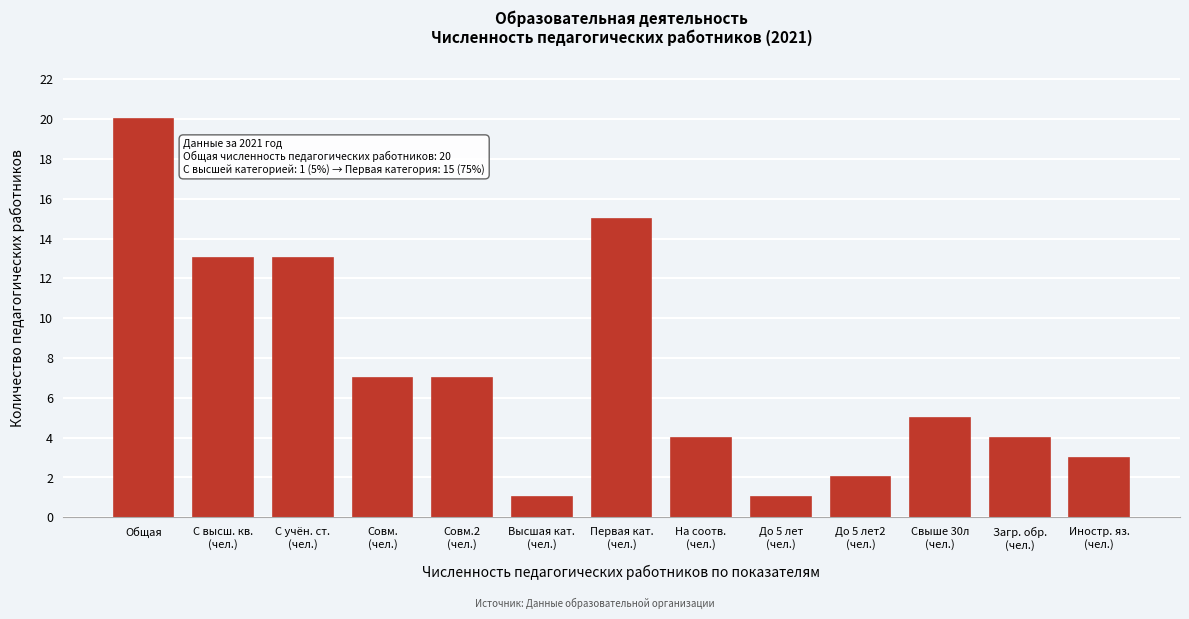

Reading left to right, what are all the values shown in this chart?

20	13	13	7	7	1	15	4	1	2	5	4	3